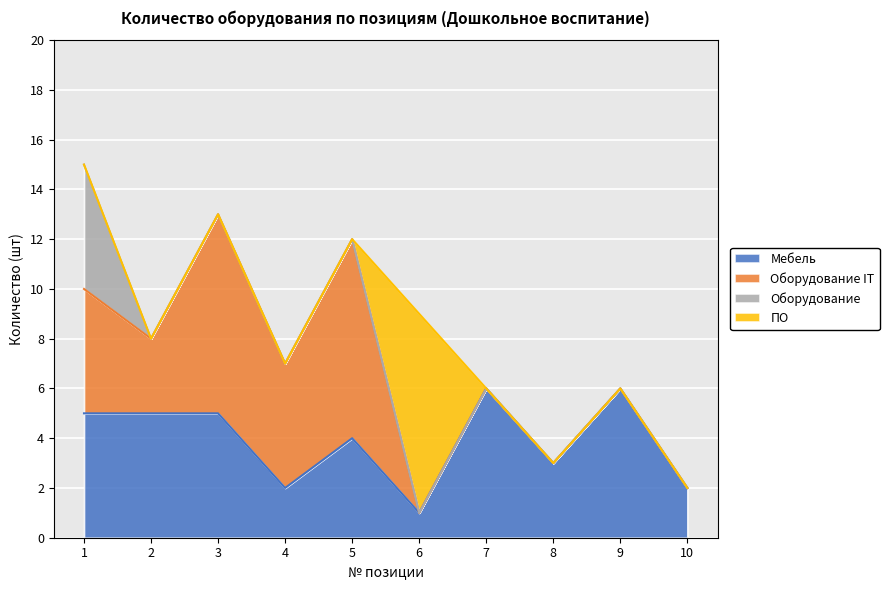

At which label is Оборудование closest to 2?

2